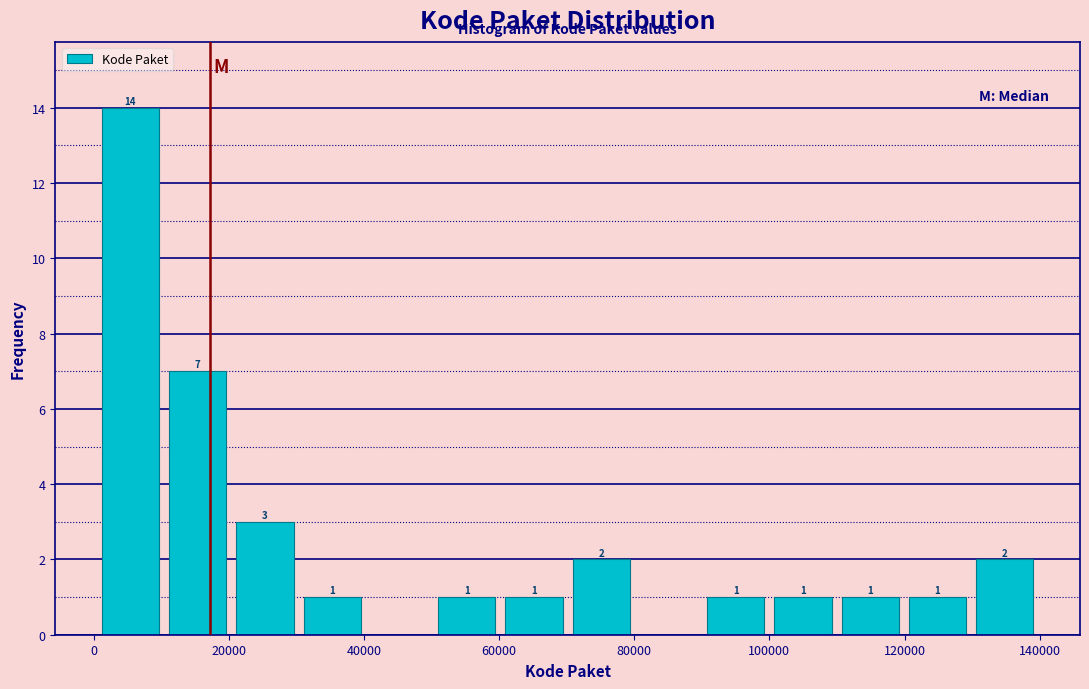

Which range on the x-axis has the tallest bar?

0 to 10000